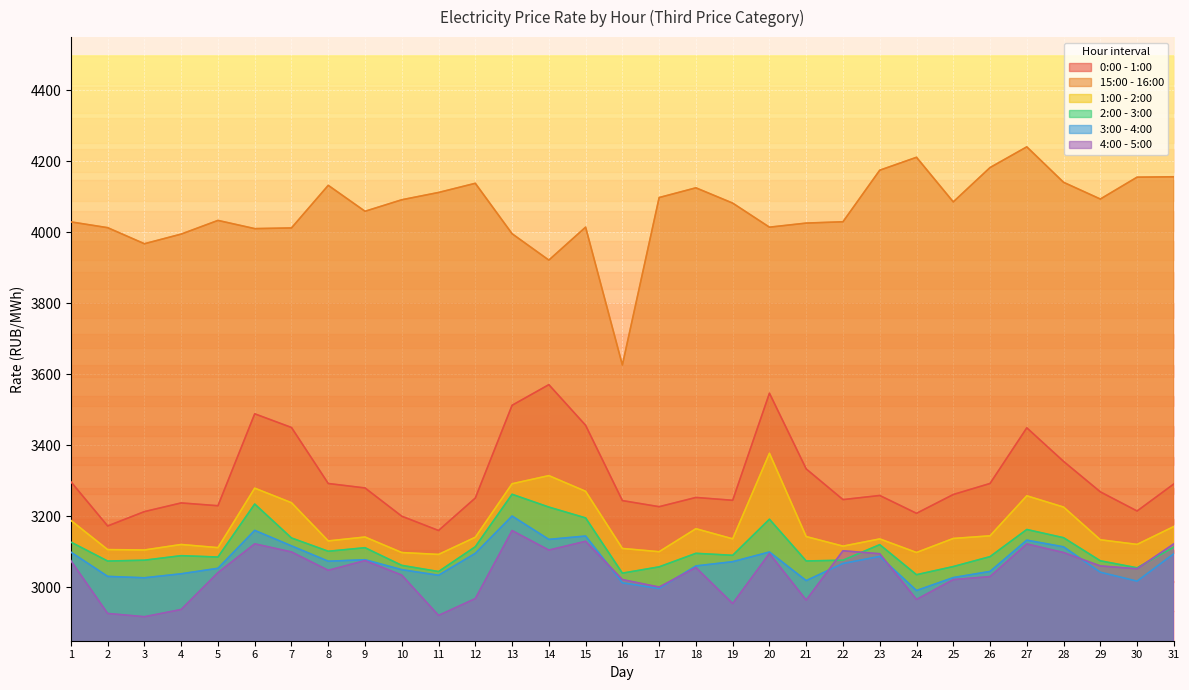

True or false: 2:00 - 3:00 and 1:00 - 2:00 cross at least once.

False